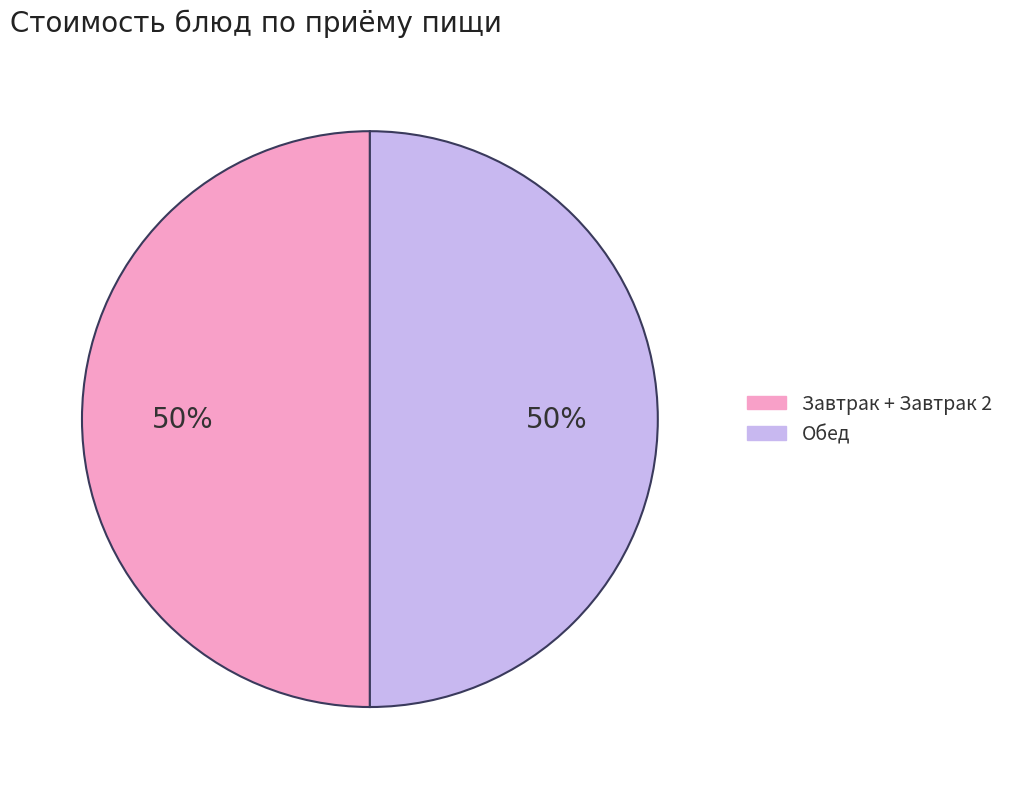

To the nearest percent, what portion does Завтрак + Завтрак 2 represent?

50%